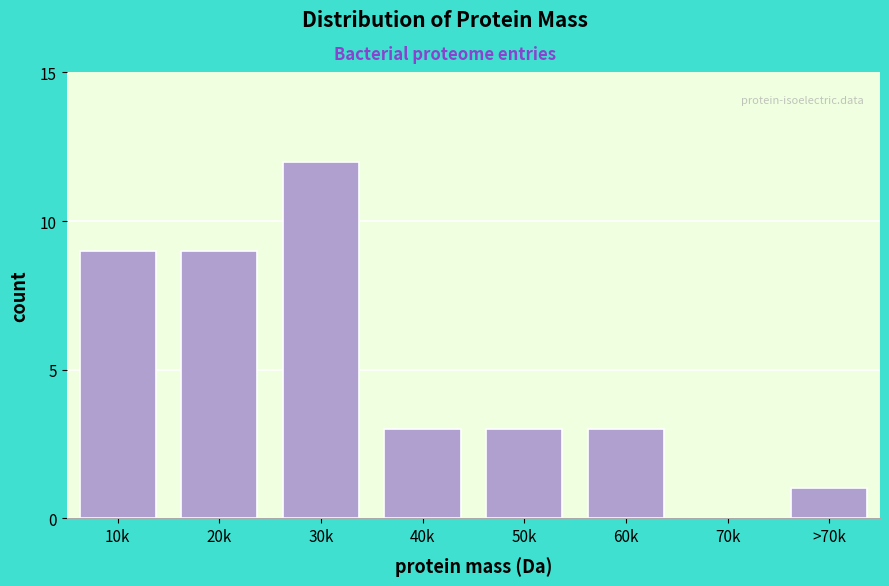

Reading right to left, what are all the values shown in this chart?

>70k=1	70k=0	60k=3	50k=3	40k=3	30k=12	20k=9	10k=9